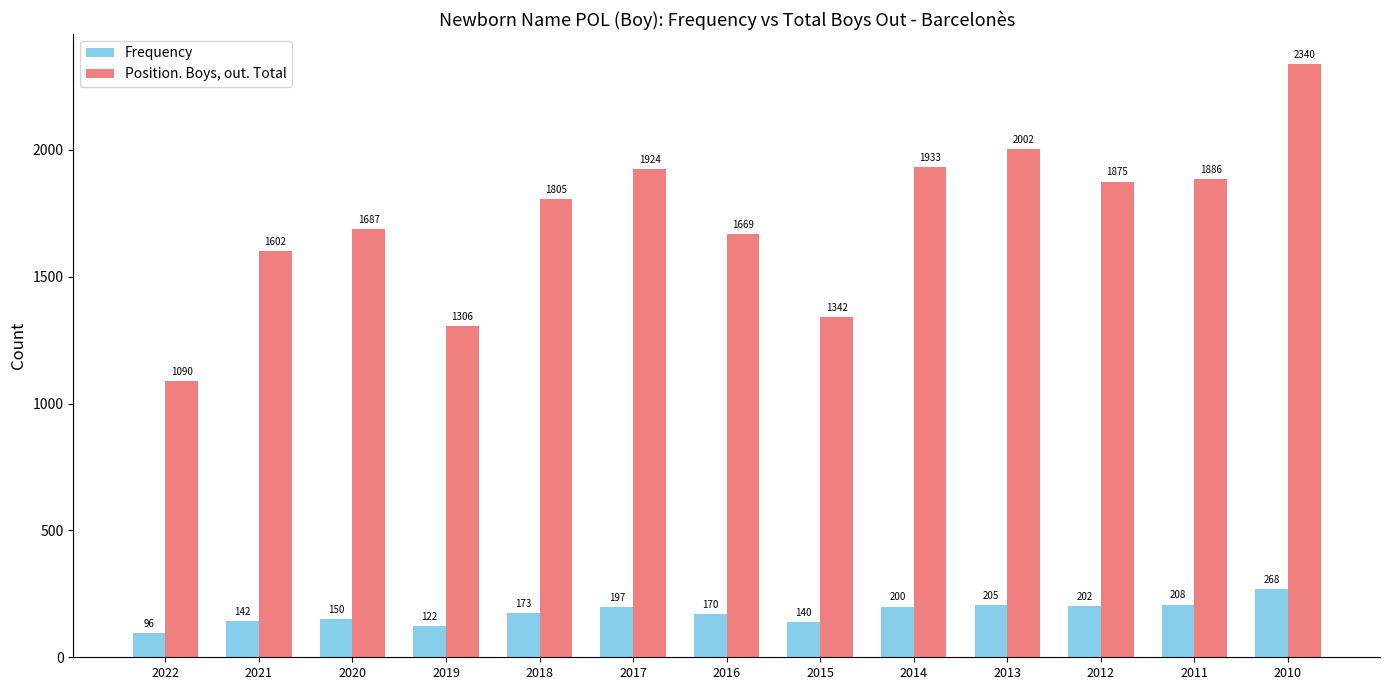

The Position. Boys, out. Total series shows 1669 at 2016. True or false?

True